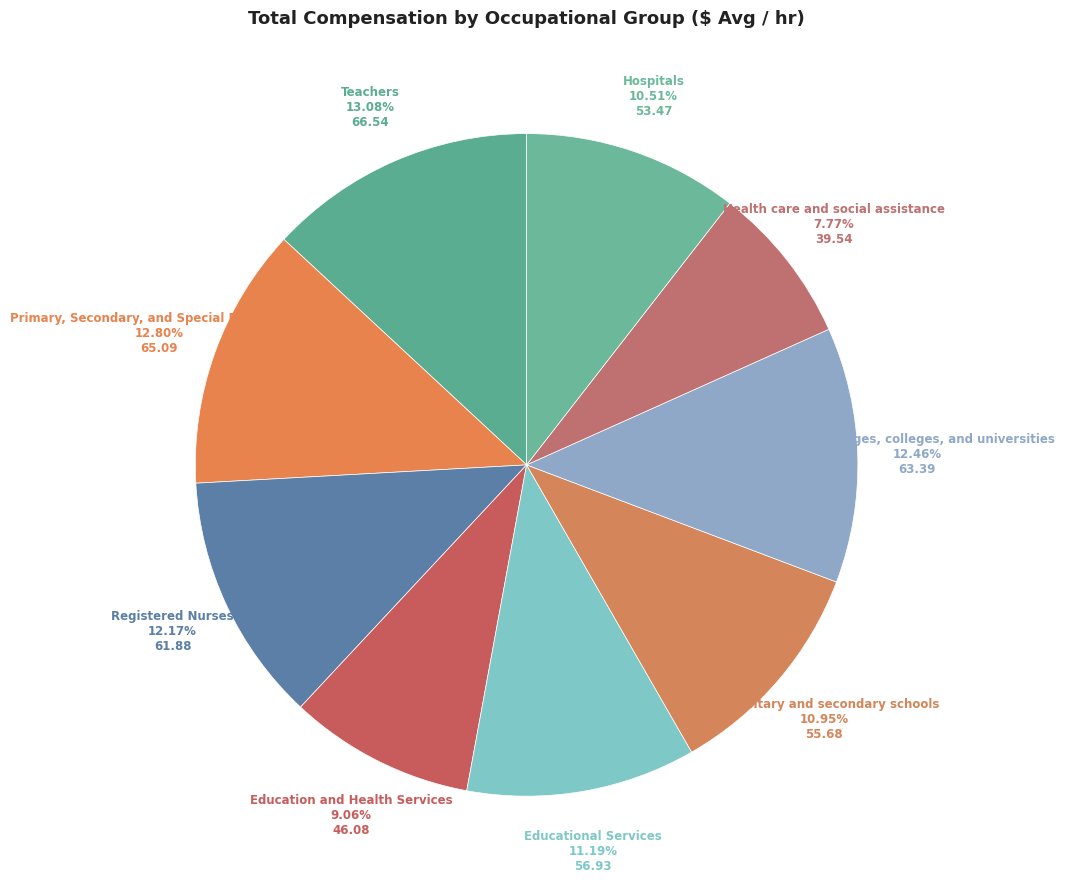

How much of the chart is everything except Educational Services?

88.8%